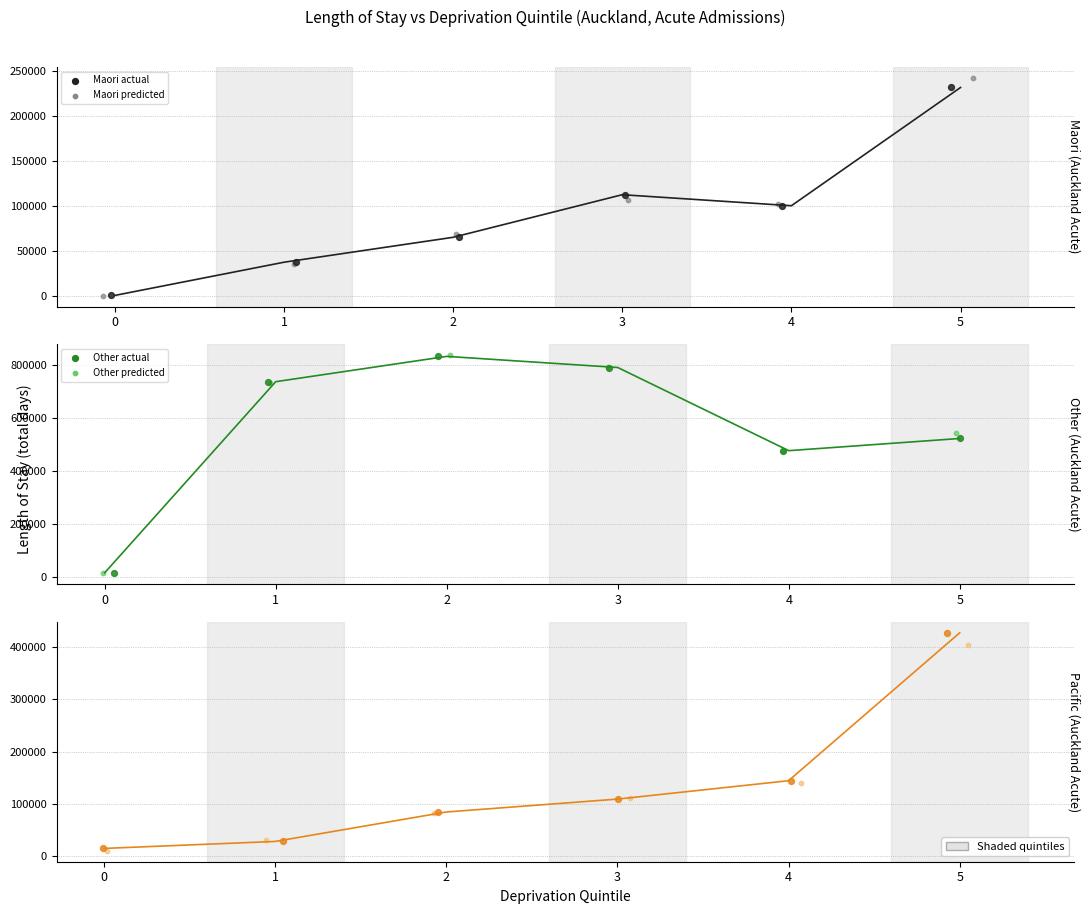

At which category is the sum across all series the highest?

5